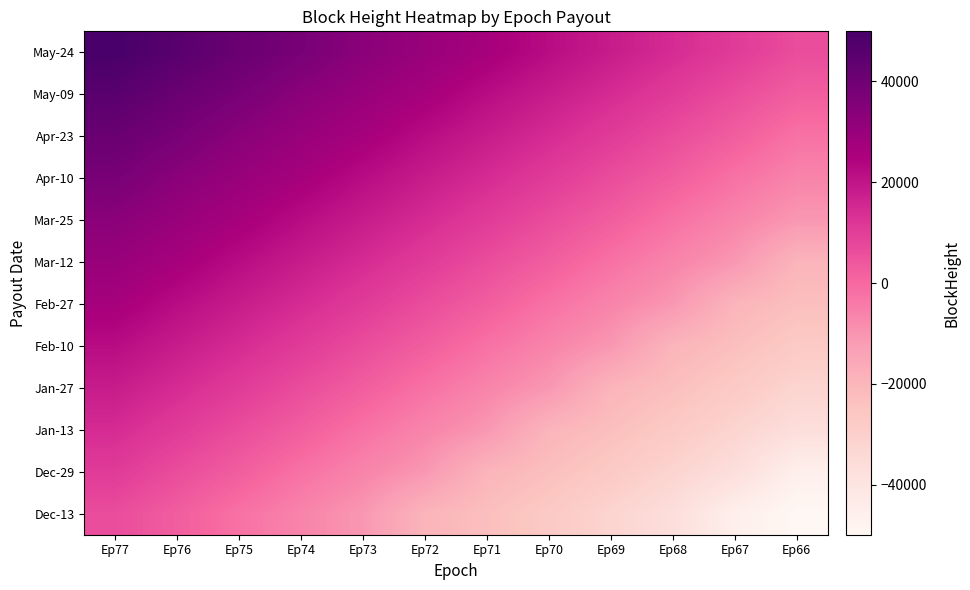

What is the total value across all series at Ep74?

193338.0